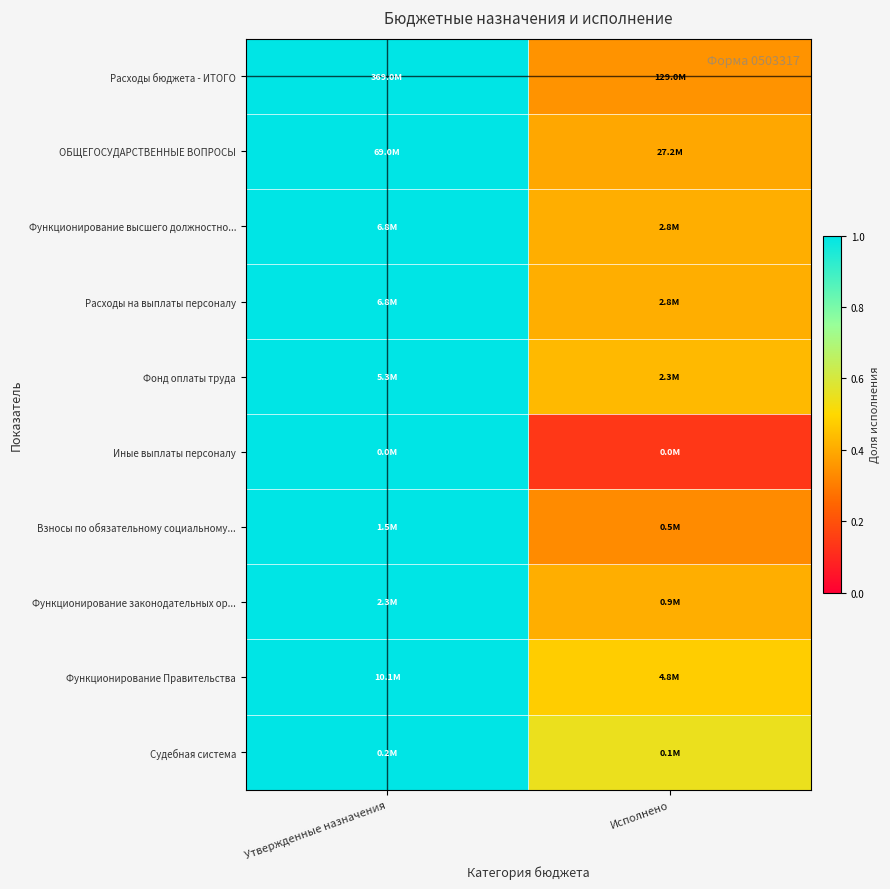

What is the total value across all series at Исполнено?

3.9